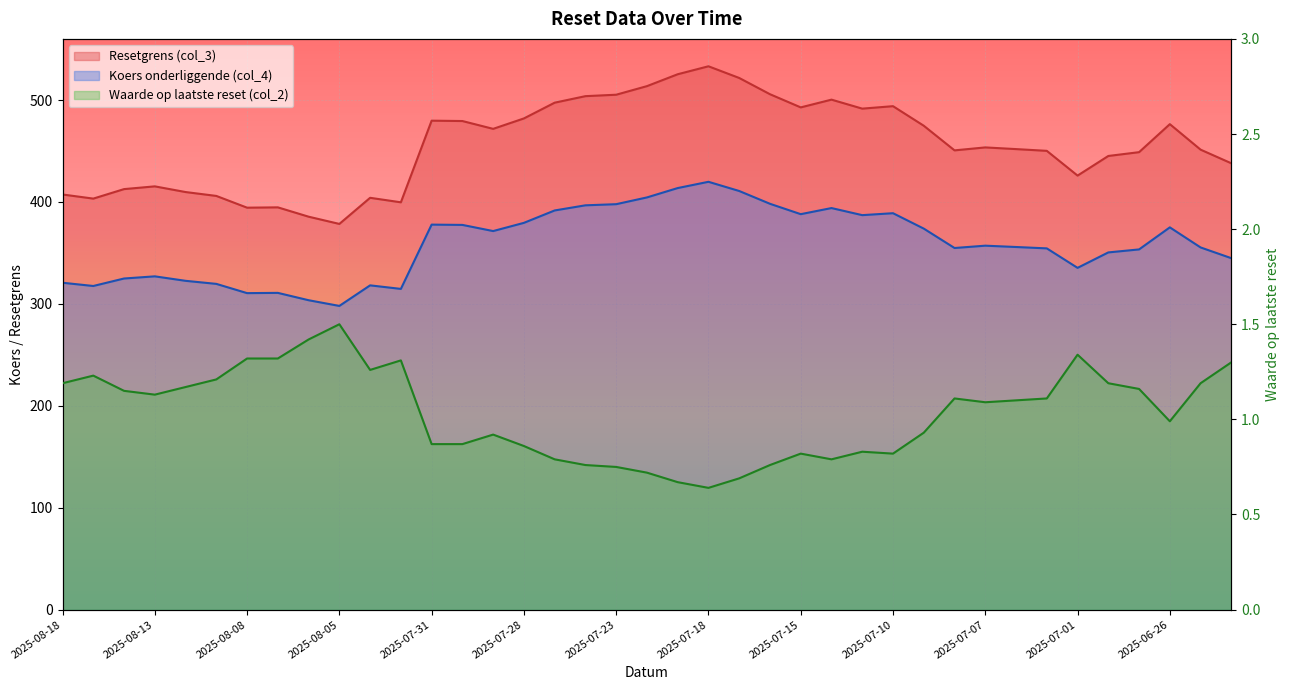

True or false: Resetgrens (col_3) and Waarde op laatste reset (col_2) intersect in this chart.

False